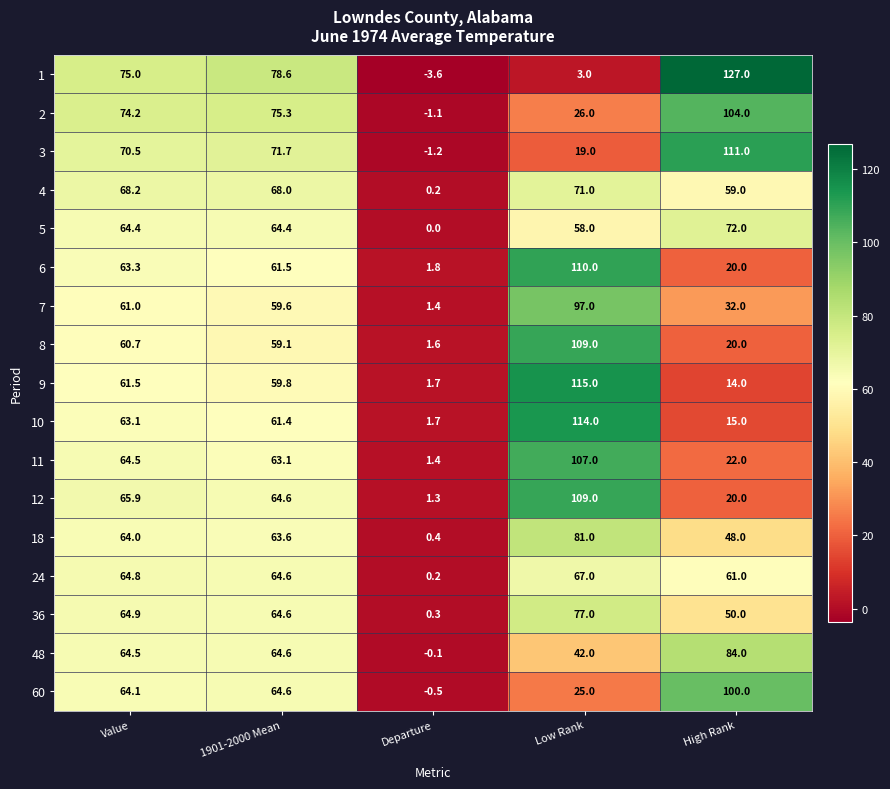

How many data points does each series have?

5